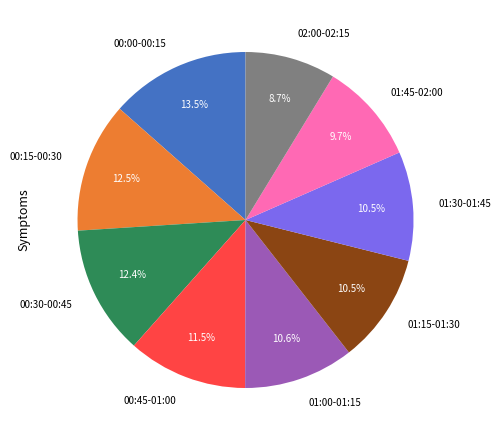

How much of the chart is everything except 00:00-00:15?

86.5%